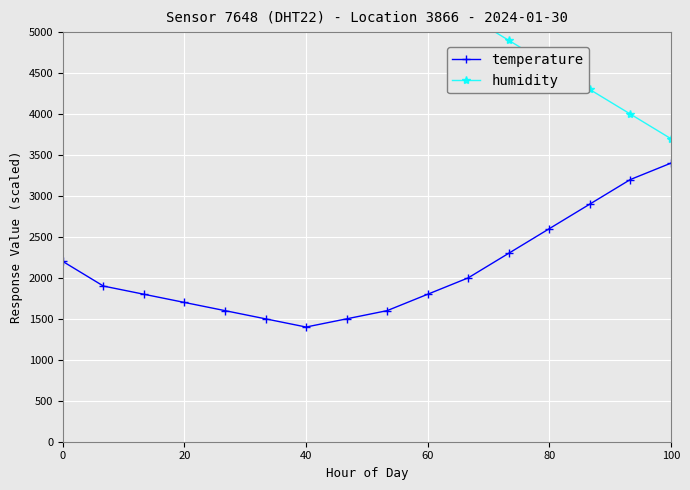

What is the minimum value for temperature?

1400